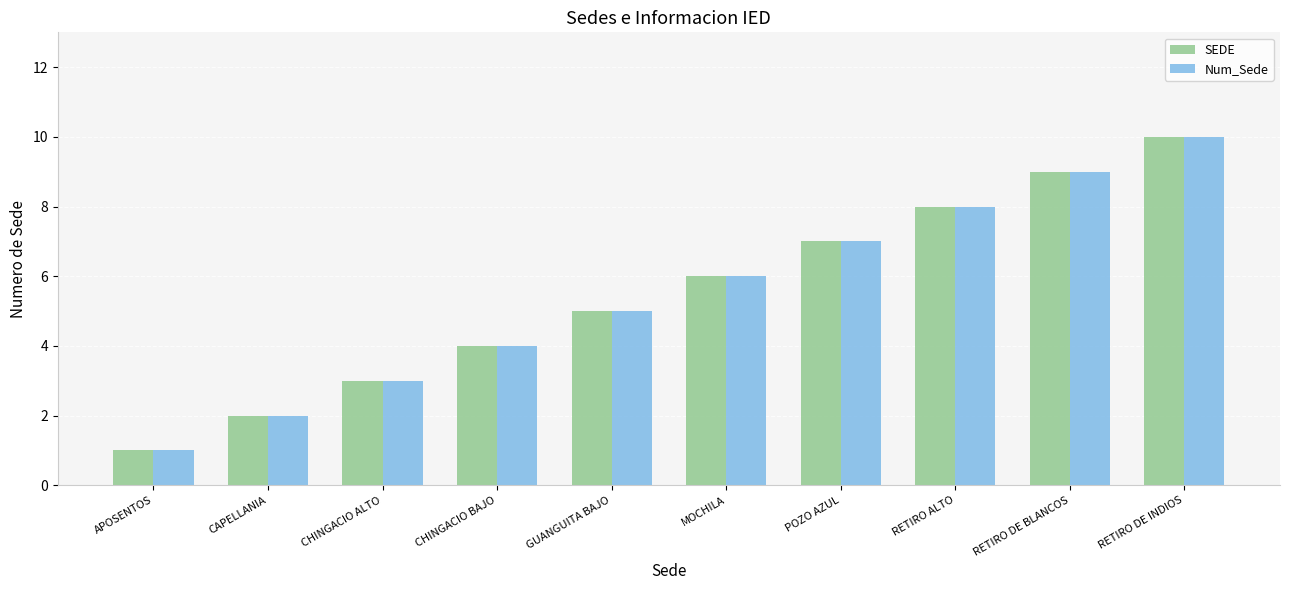

The Num_Sede series shows 11 at RETIRO ALTO. True or false?

False